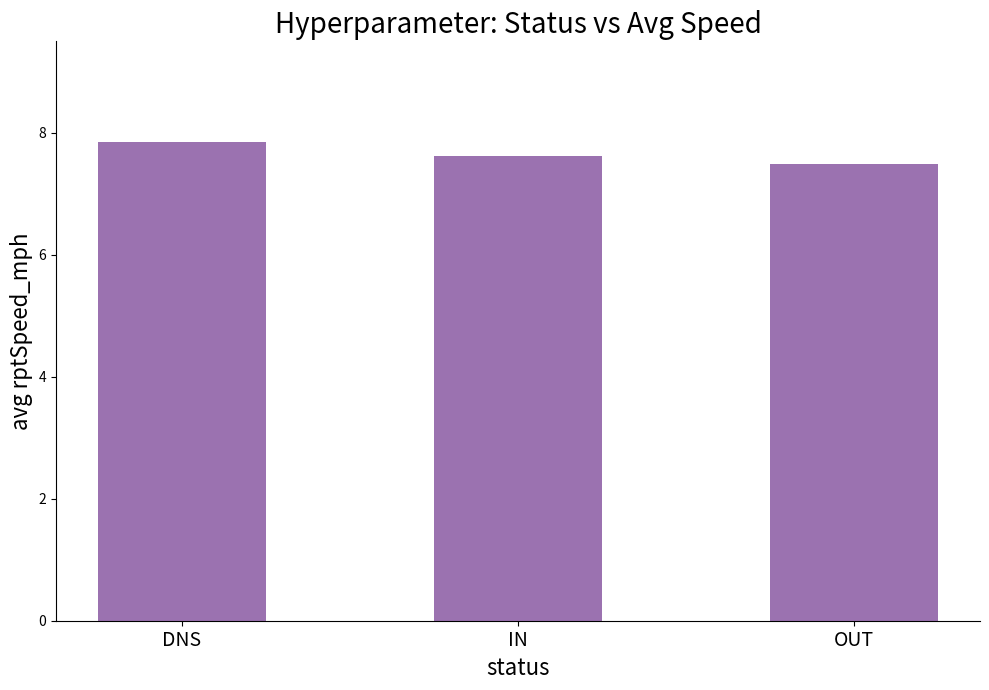

Reading right to left, transcribe all the data shown in this chart.

OUT=7.5	IN=7.6	DNS=7.9